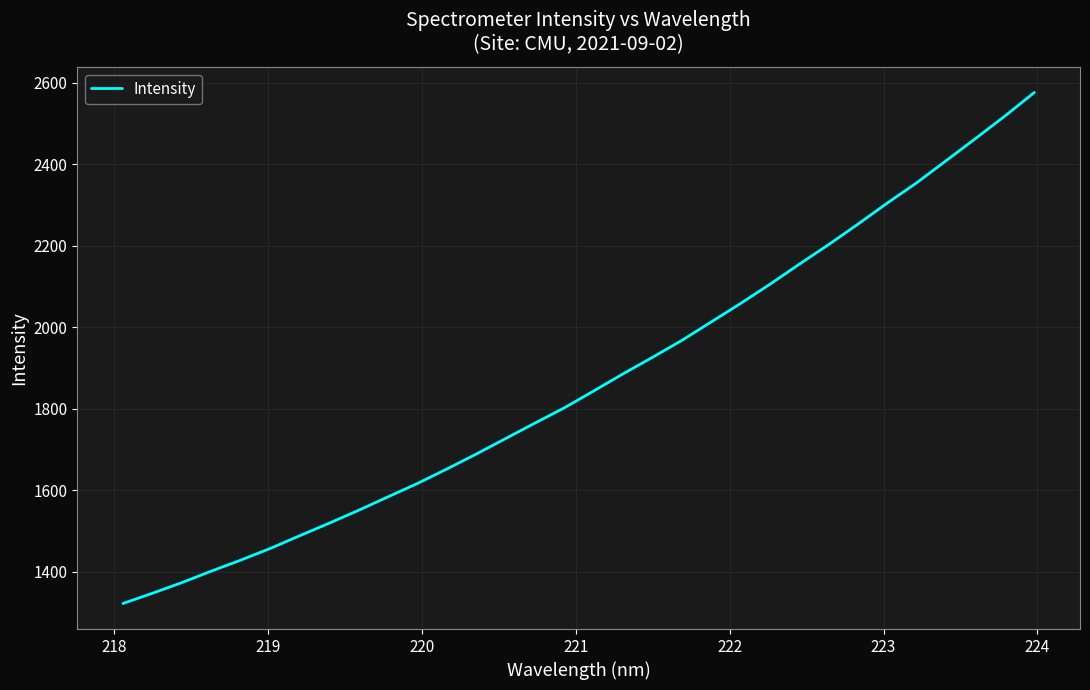

How many values exceed 1843?

16